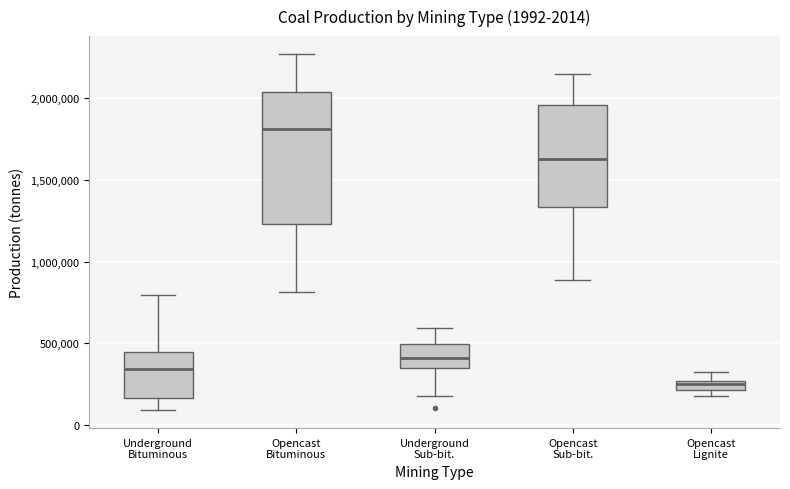

Comparing the boxes themselves (not the whiskers), which one is the tallest?

Opencast Bituminous